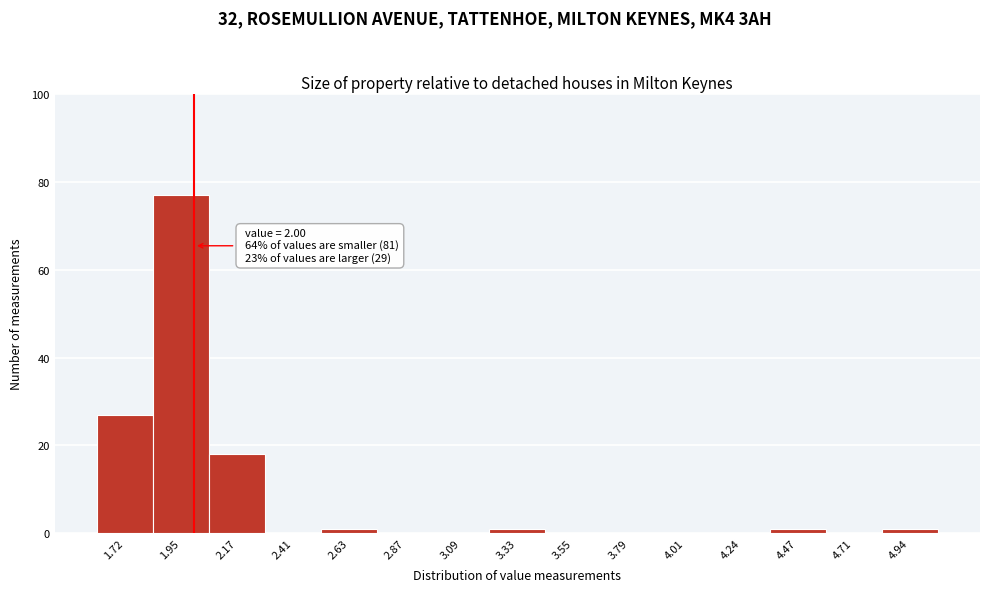

Which range on the x-axis has the tallest bar?

1.83 to 2.06